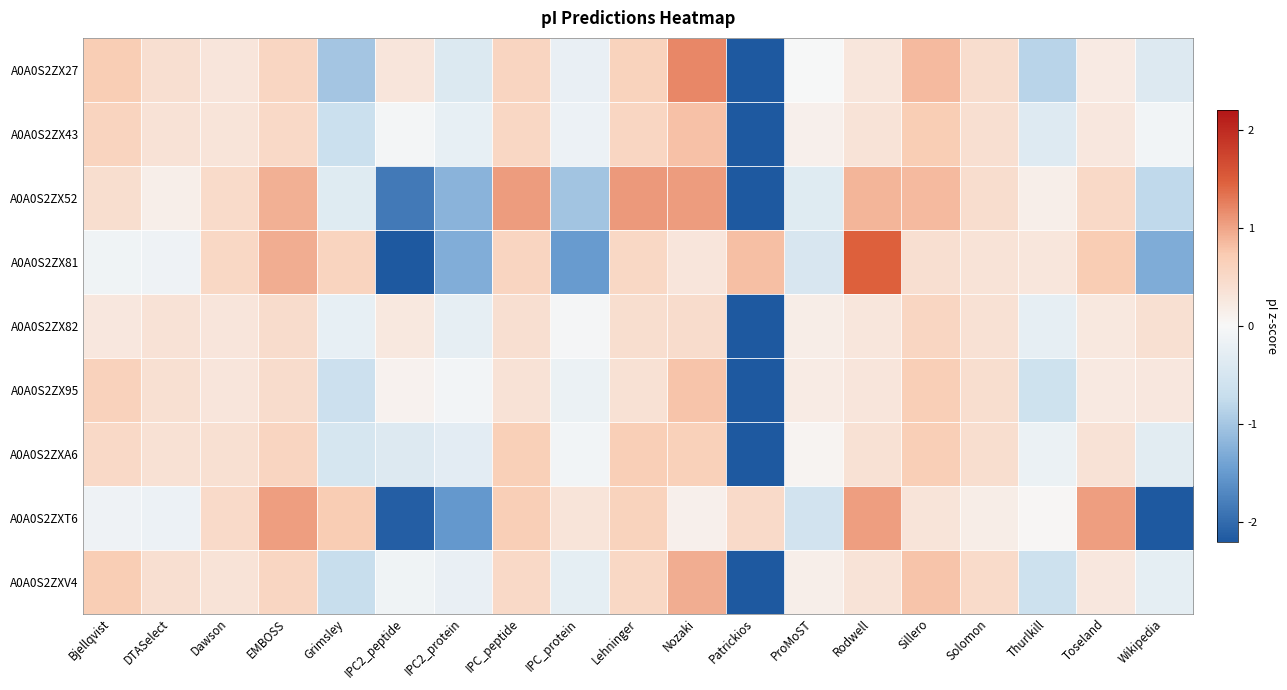

What is the greatest value displayed?

1.5